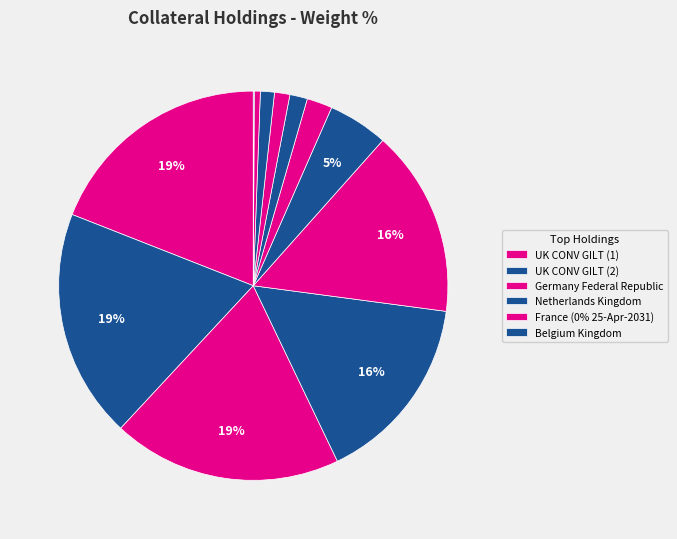

Does any single category account for the majority?

No